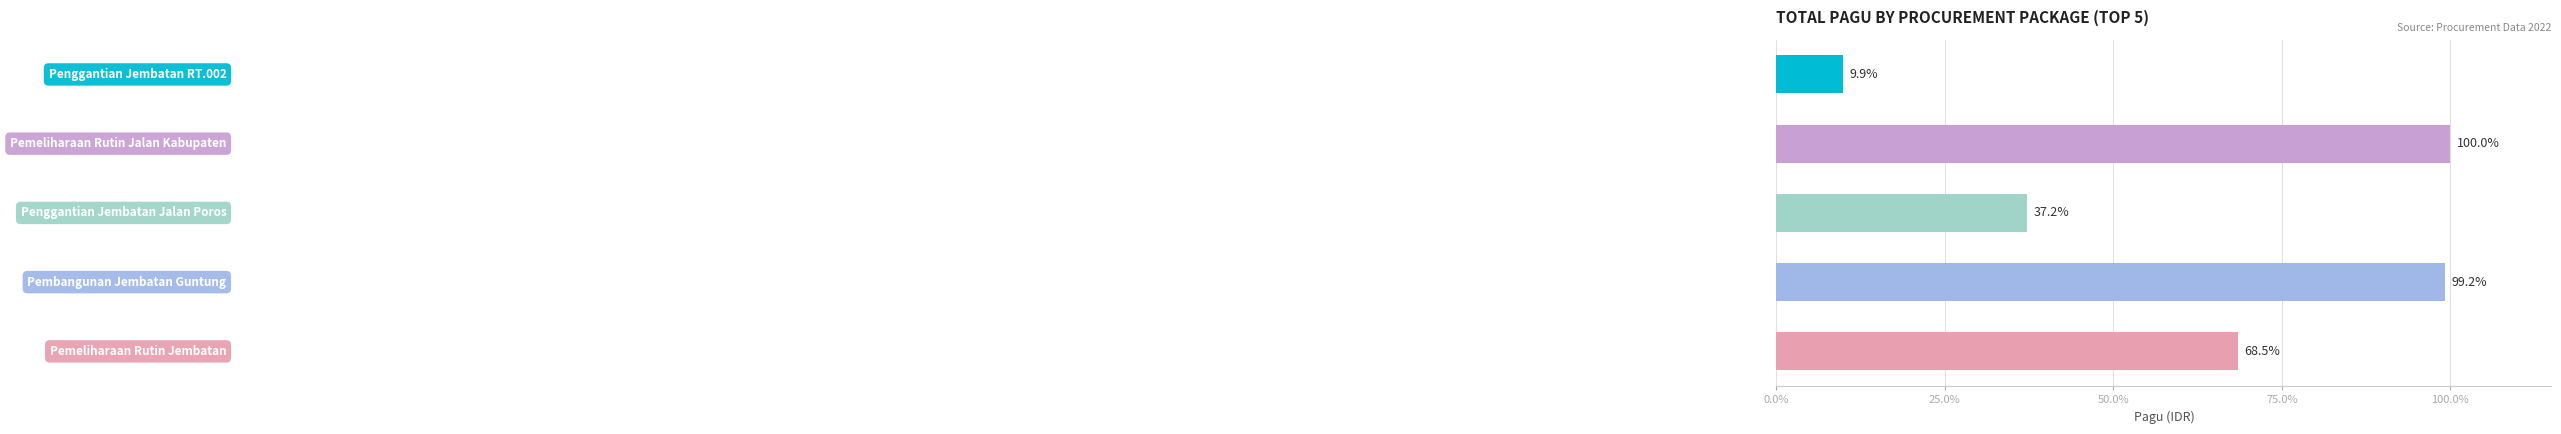

Reading bottom to top, list all the values displayed in this chart.

68.5	99.2	37.2	100.0	9.9